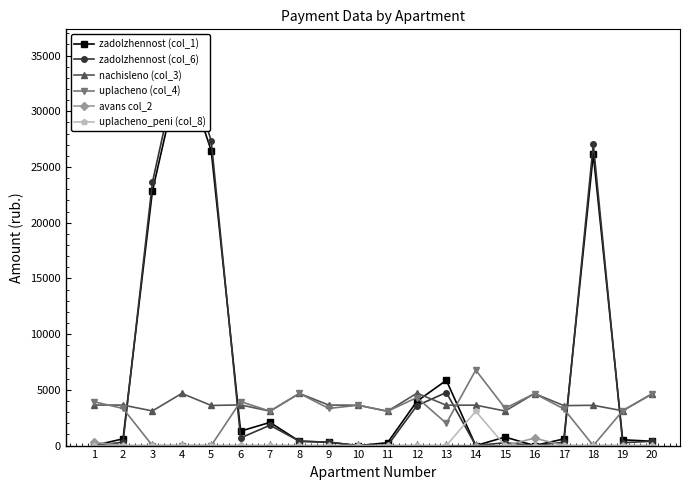

True or false: uplacheno_peni (col_8) and avans col_2 cross at least once.

False